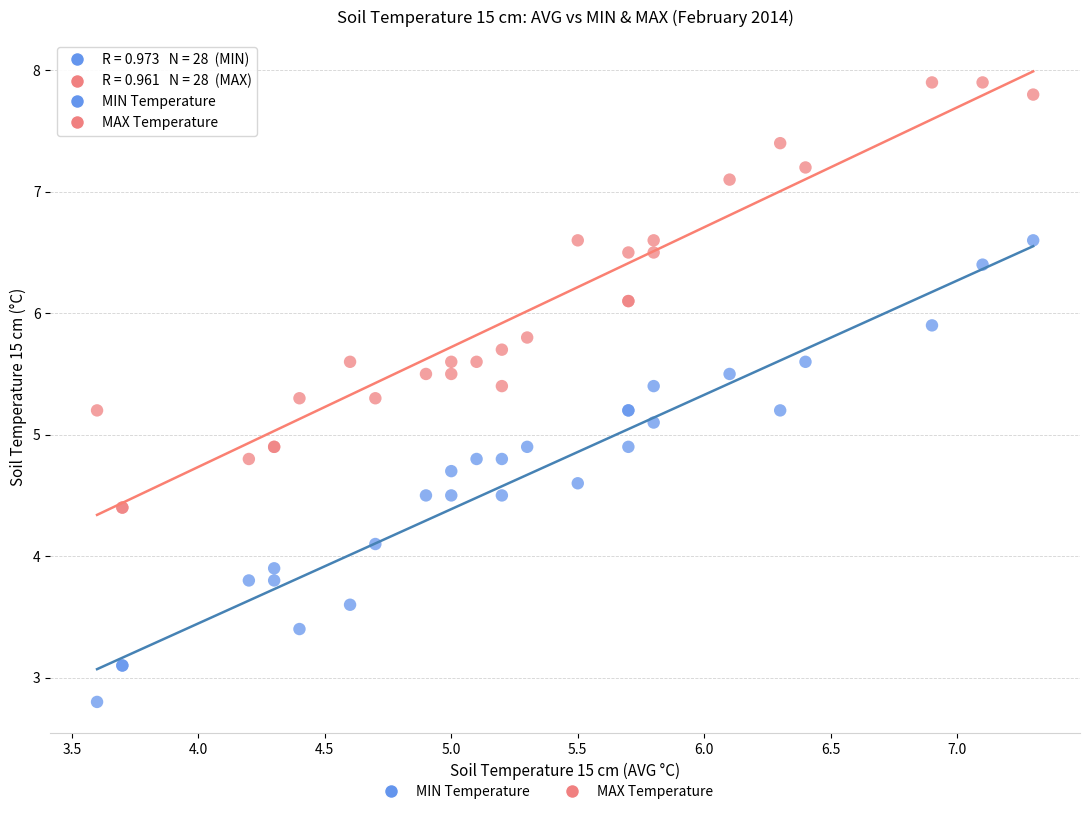

Which series contains the highest Y value?

MAX Temperature